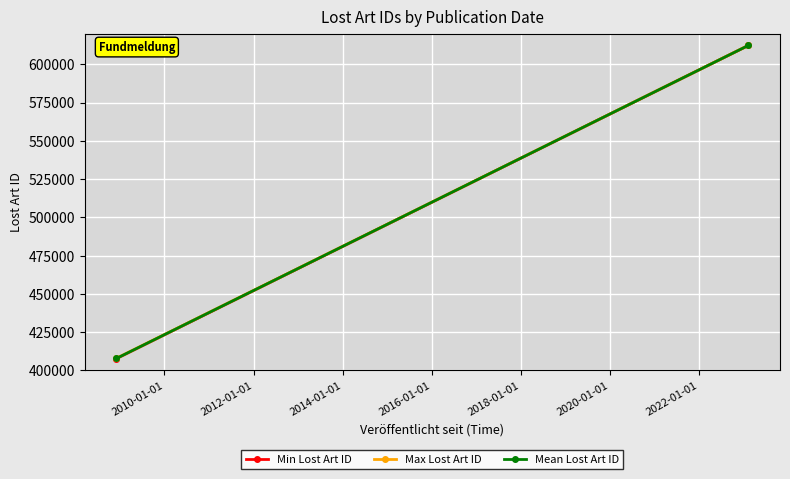

The value of Max Lost Art ID at 2008-01-01 is 150703. True or false?

False